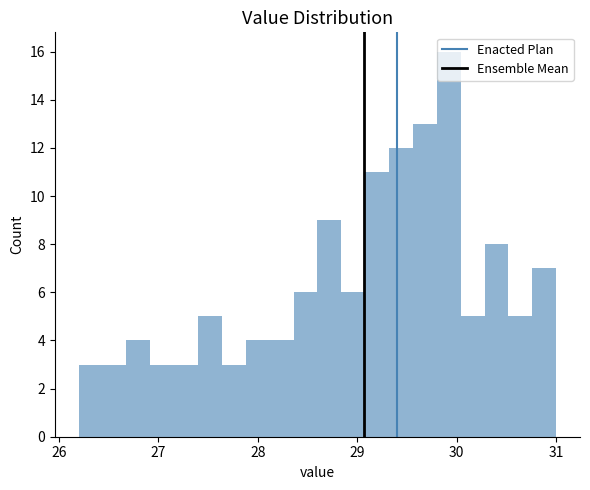

Around what value on the x-axis is the tallest bar? Give the approximate position of its centre, as read against the axis.

29.9